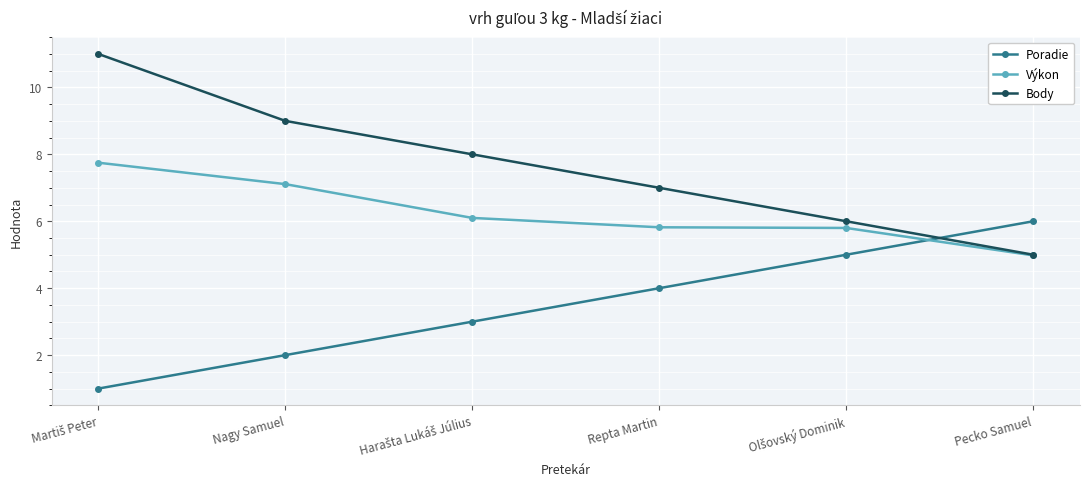

How many values in the Výkon series are below 6?

3